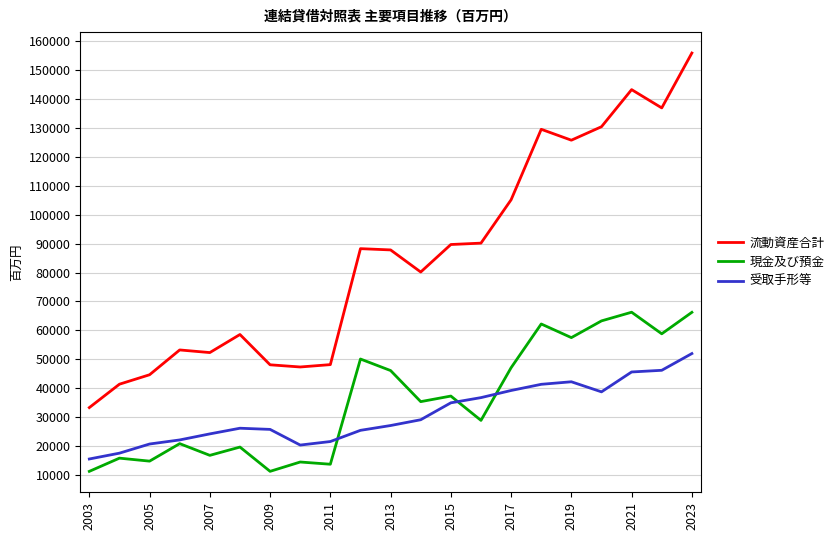

Which series has the largest total across all categories?

流動資産合計